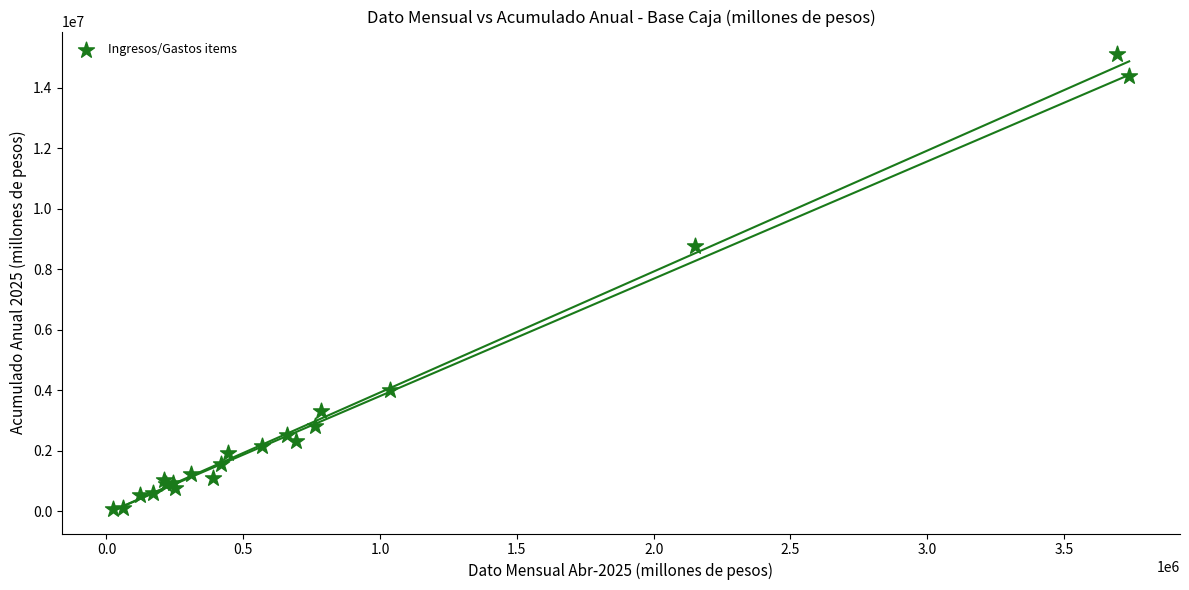

What Y value in the scatter plot is closest to 7593502?

8775548.8